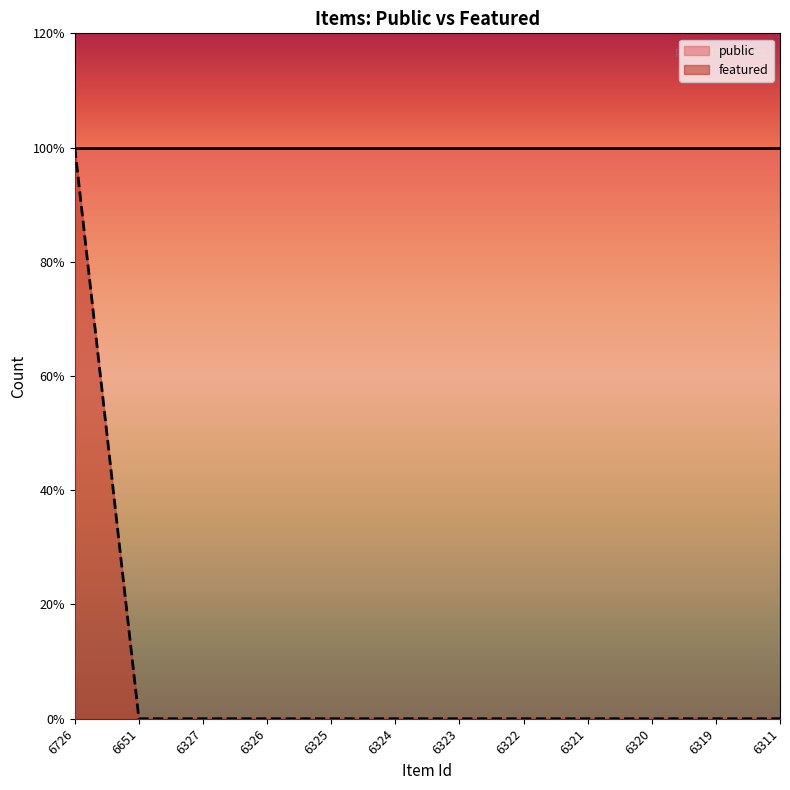

What is the sum of all values?

1